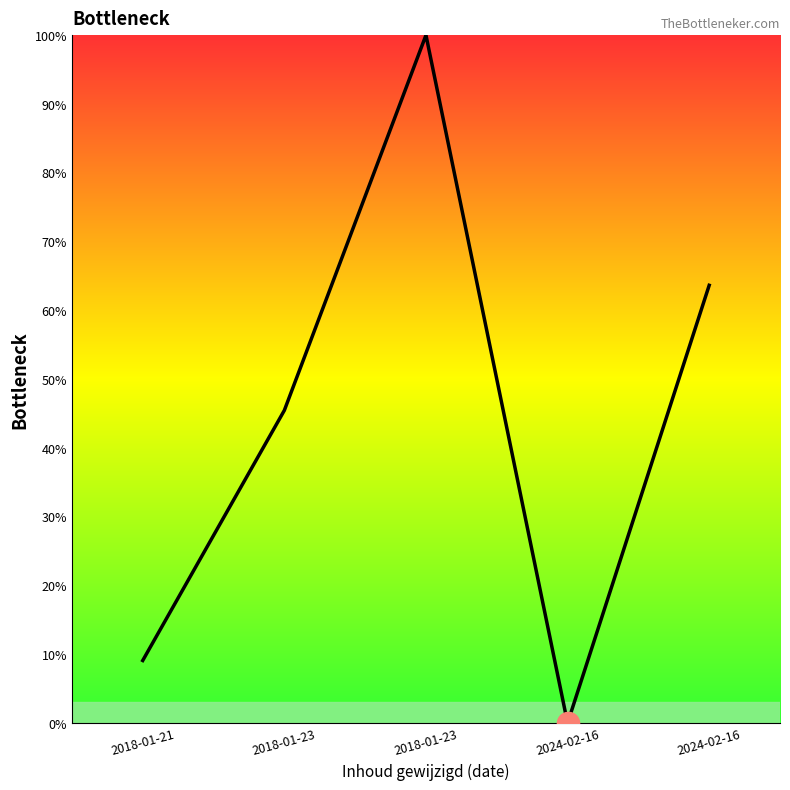

What is the average value?

43.6